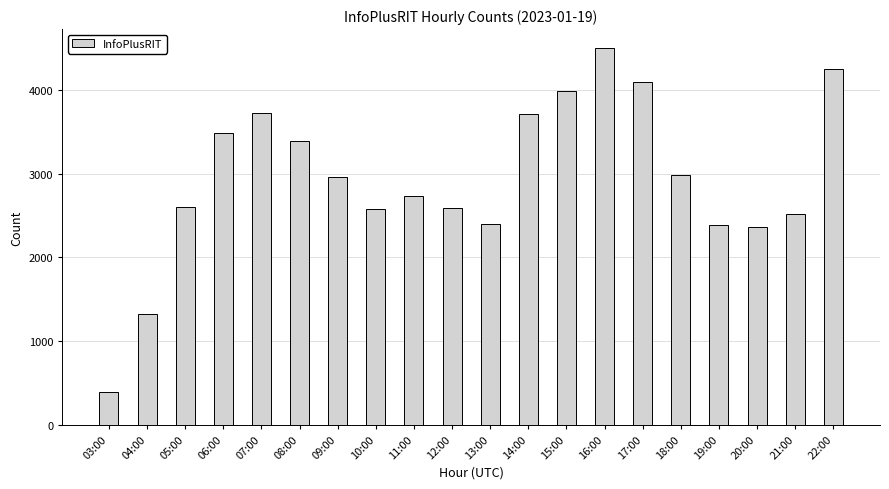

Which has a higher value, 11:00 or 13:00?

11:00